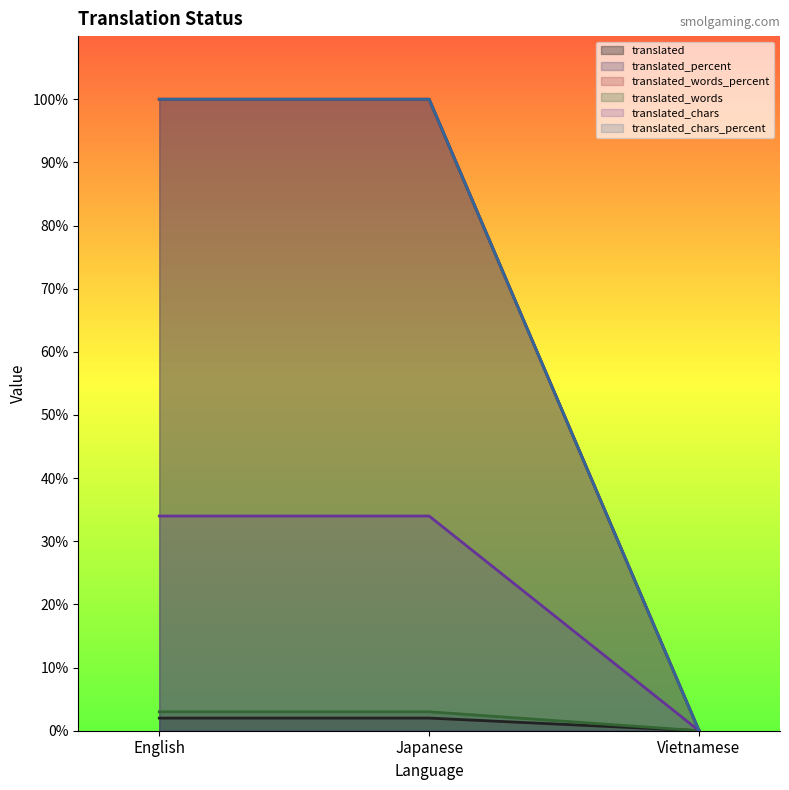

List the series in order of their peak value, highest first.

translated_percent, translated_words_percent, translated_chars_percent, translated_chars, translated_words, translated